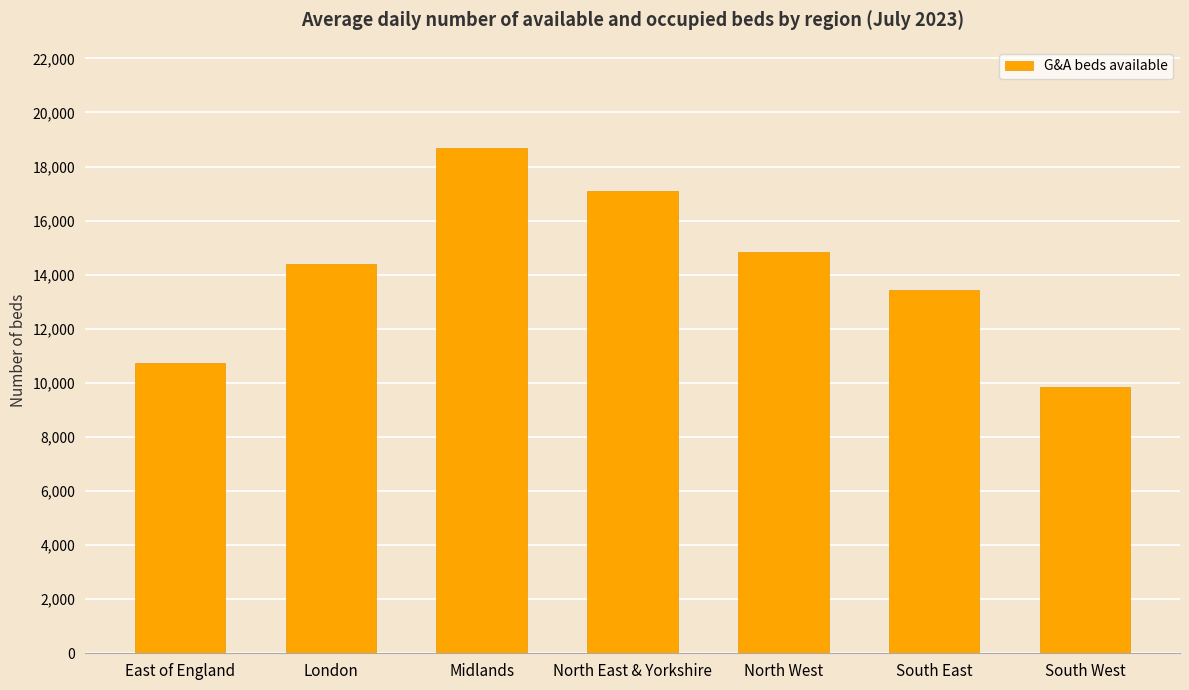

How many data points are less than 14405?

3